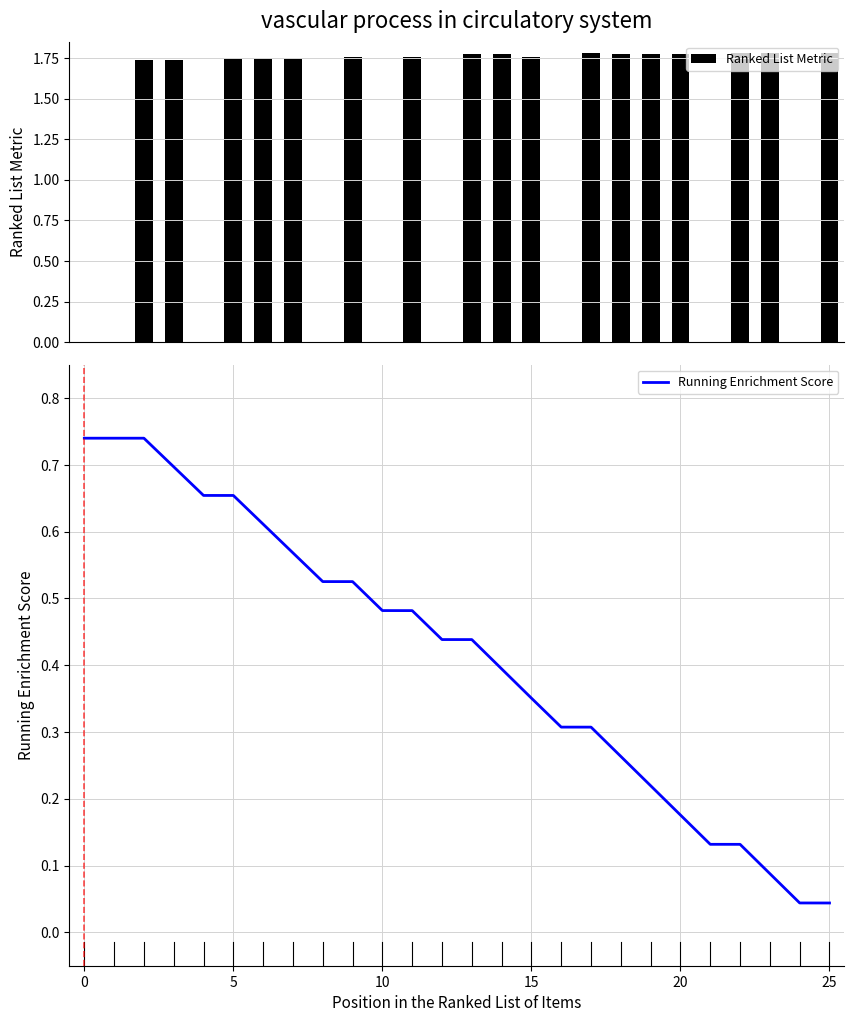

Rank the series by their maximum value, from lowest to highest.

Running Enrichment Score, Ranked List Metric